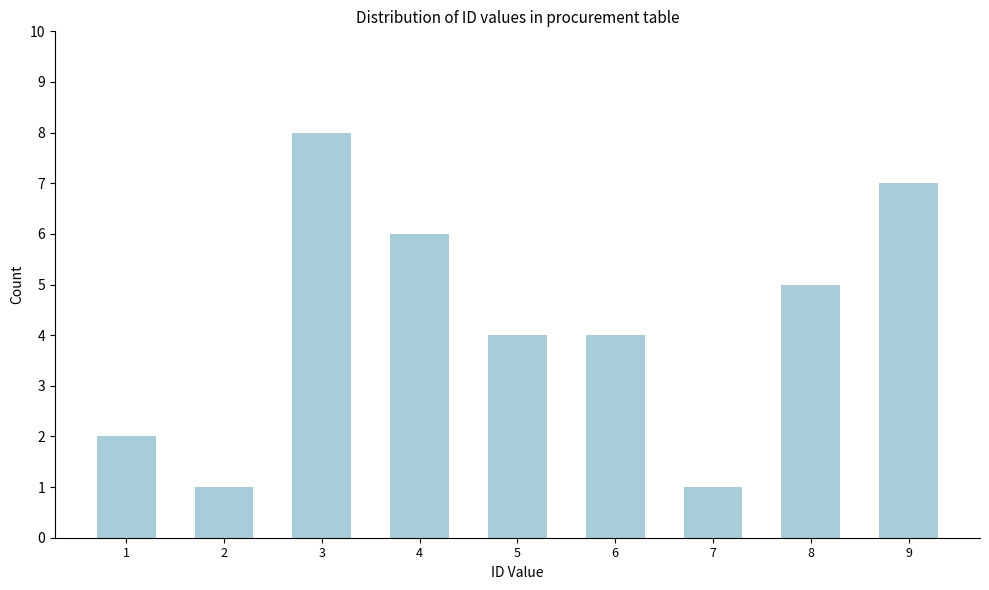

Reading right to left, list all the values displayed in this chart.

9=7	8=5	7=1	6=4	5=4	4=6	3=8	2=1	1=2